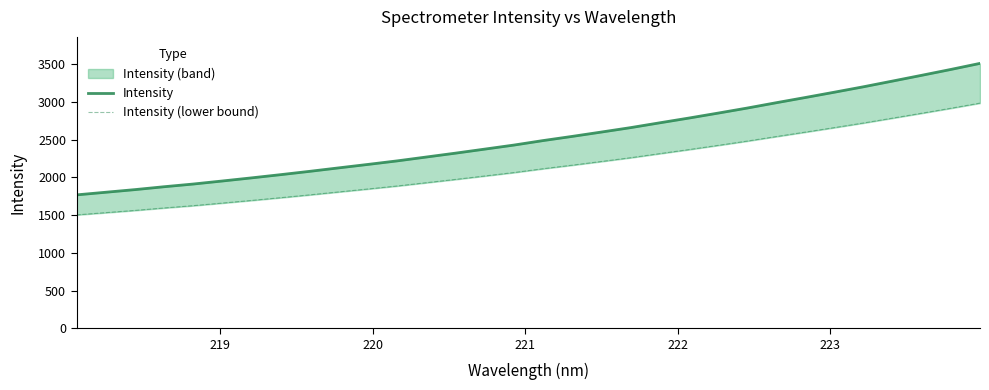

List the series in order of their overall mean, lowest first.

Intensity (lower bound), Intensity